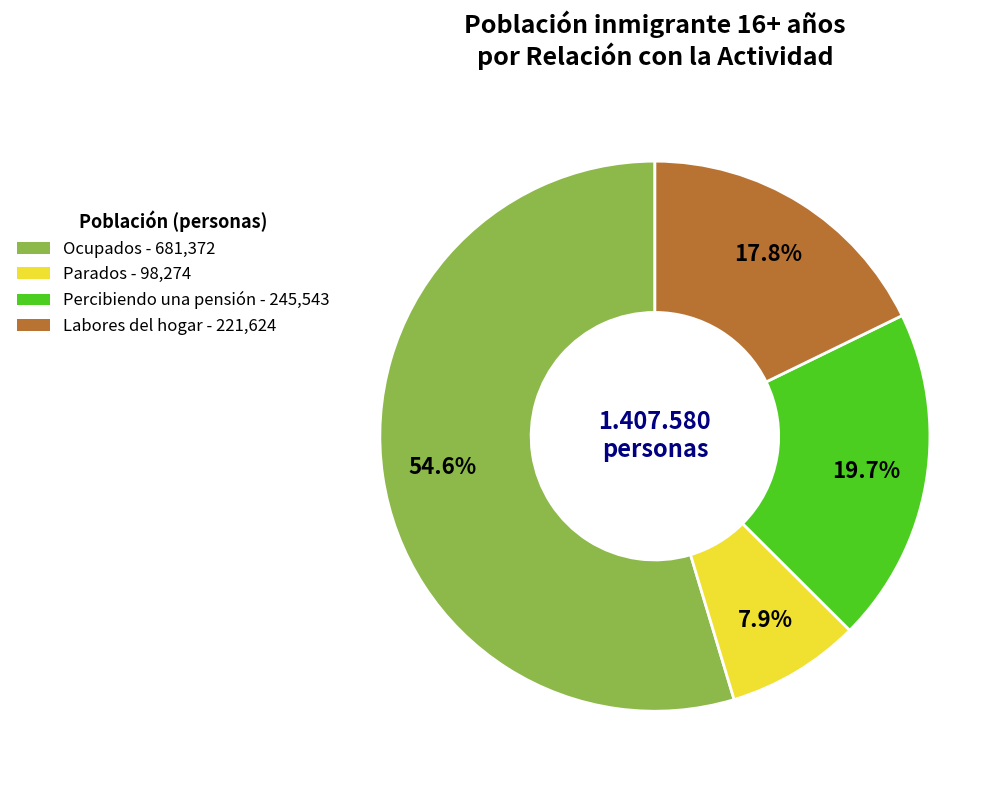

How many segments does this pie chart have?

4